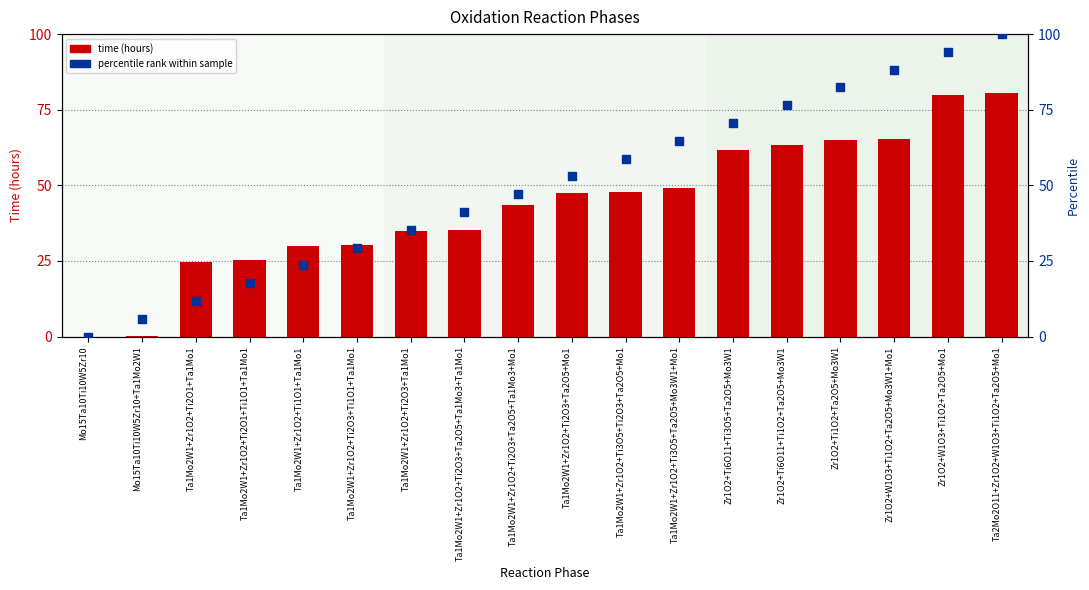

What are all the series names shown in the legend?

time (hours), percentile rank